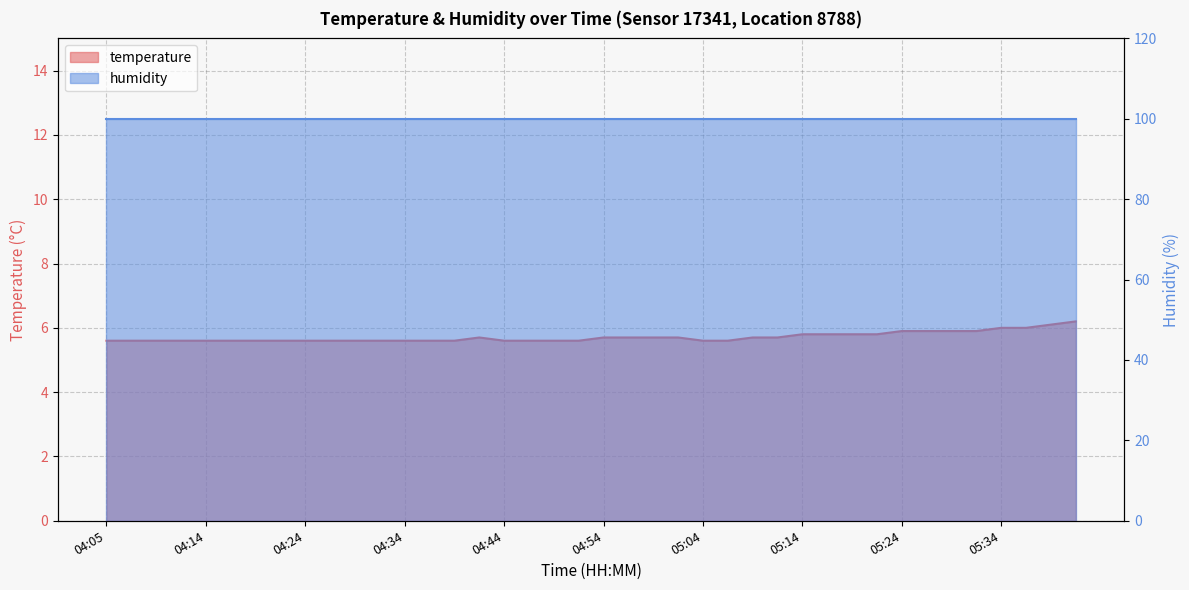

Reading left to right, transcribe all the data shown in this chart.

5.6	5.6	5.6	5.6	5.6	5.6	5.6	5.6	5.6	5.6	5.6	5.6	5.6	5.6	5.6	5.7	5.6	5.6	5.6	5.6	5.7	5.7	5.7	5.7	5.6	5.6	5.7	5.7	5.8	5.8	5.8	5.8	5.9	5.9	5.9	5.9	6.0	6.0	6.1	6.2